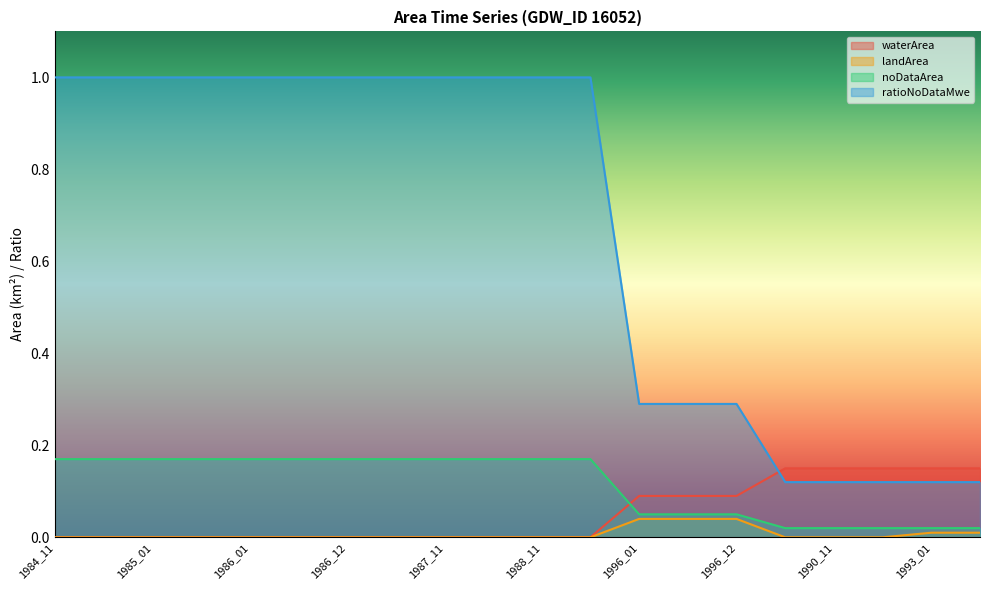

How many lines are shown in the chart?

4